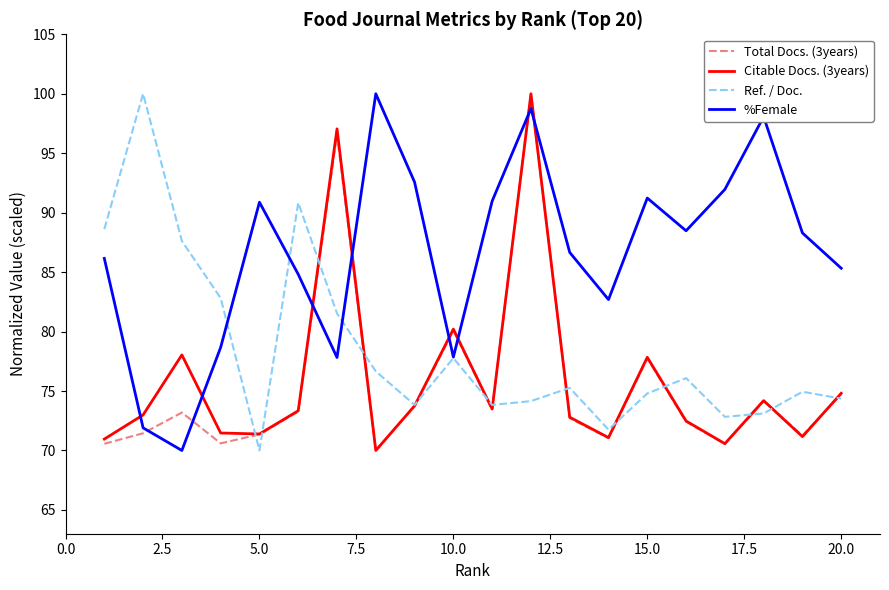

True or false: Citable Docs. (3years) and Ref. / Doc. intersect in this chart.

True